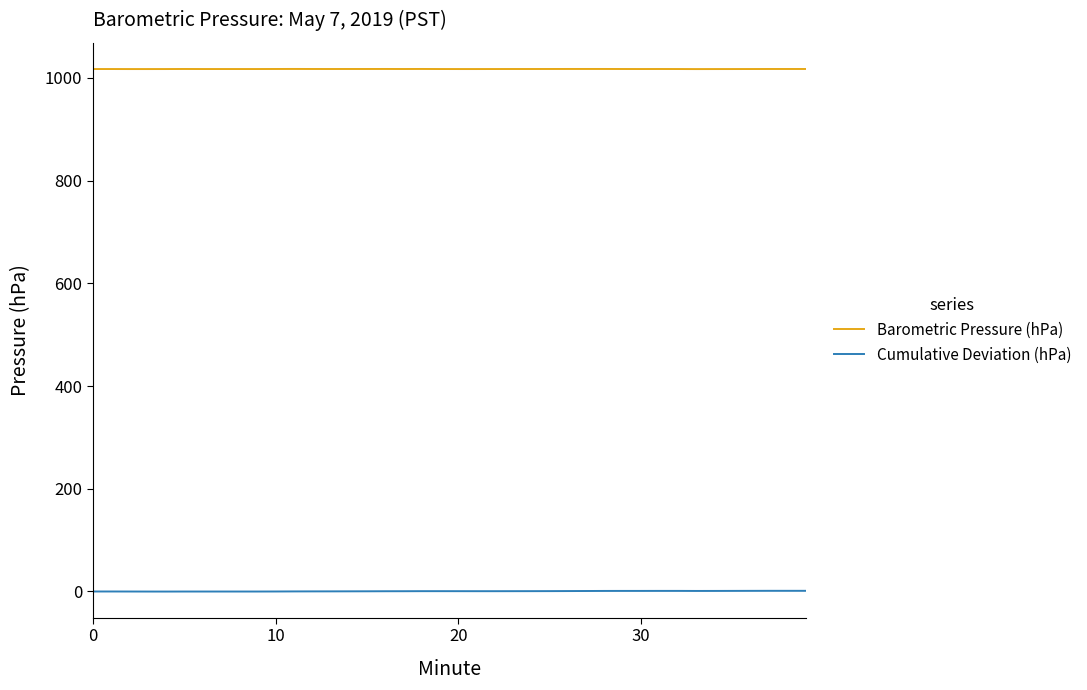

Is this an area chart (filled region under the line)?

No